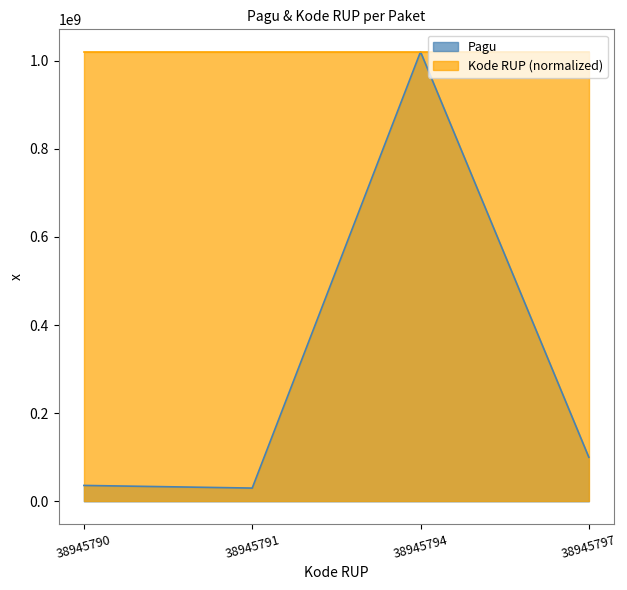

Between which two adjacent categories do Kode RUP and Pagu first intersect?

38945791 and 38945794